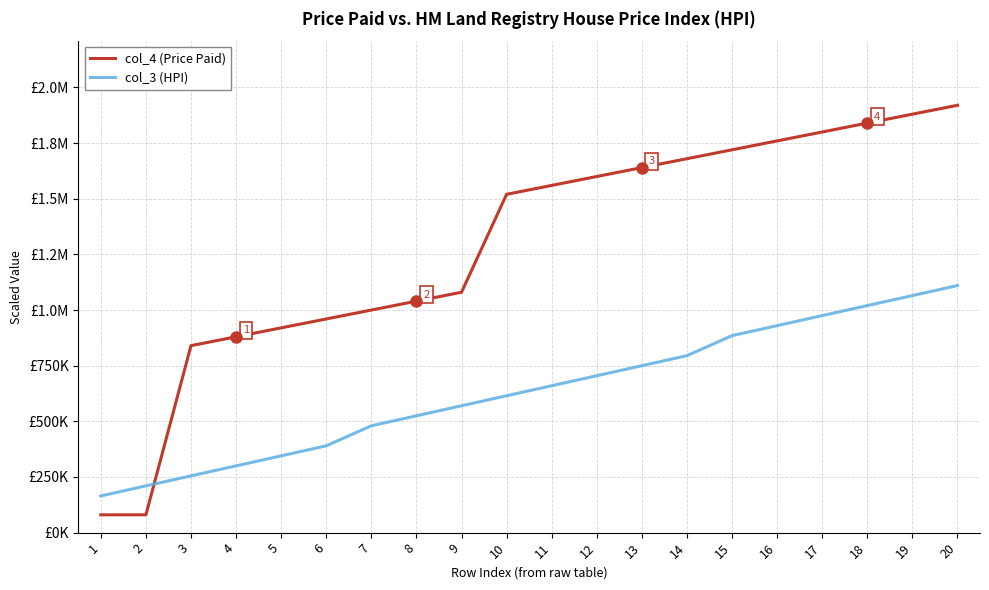

What value does the col_3 (HPI) series have at 9, to the nearest 100?

570000